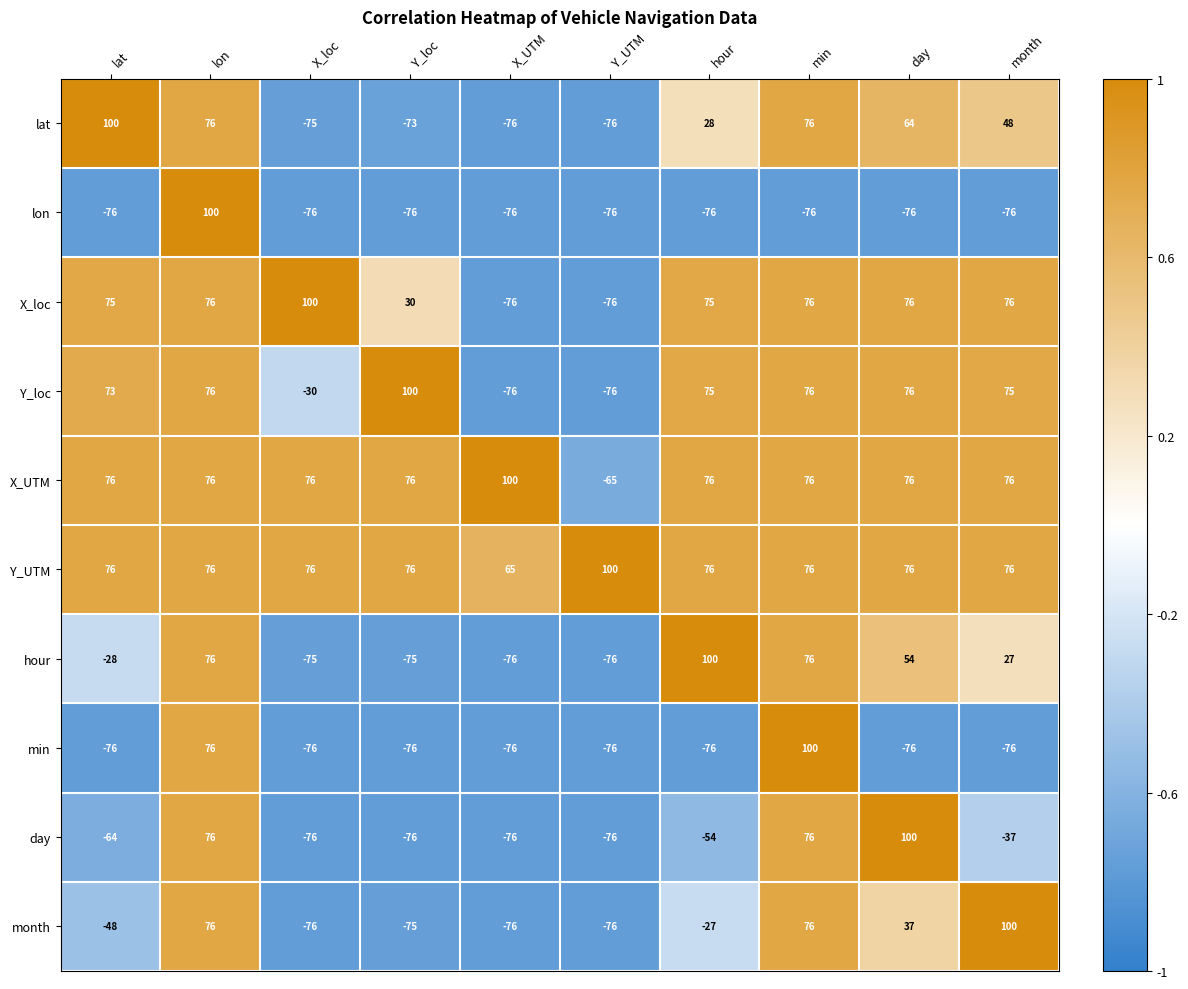

Is the value of min at X_UTM greater than the value of Y_loc at hour?

No